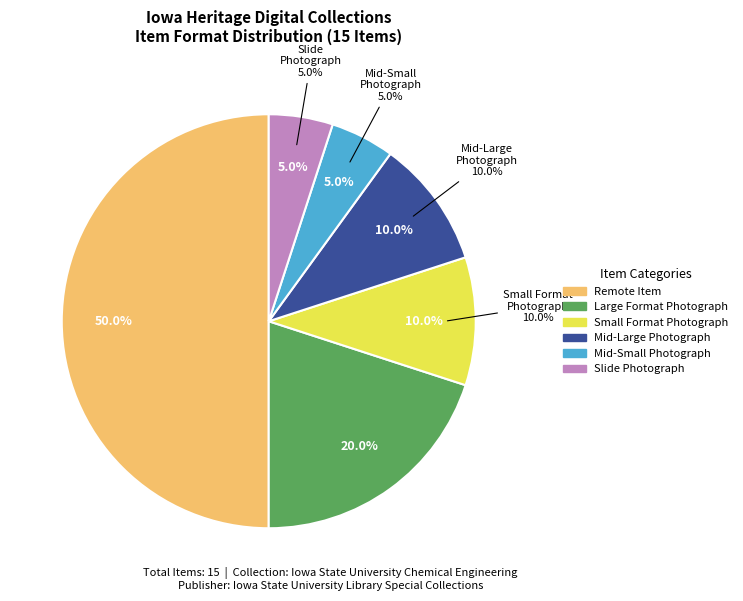

Is the sum of Image and Remote Item greater than half?

No